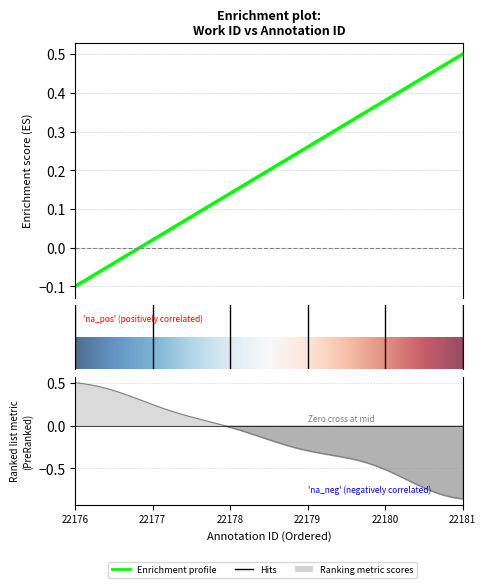

Which category has the highest value across all series?

22181